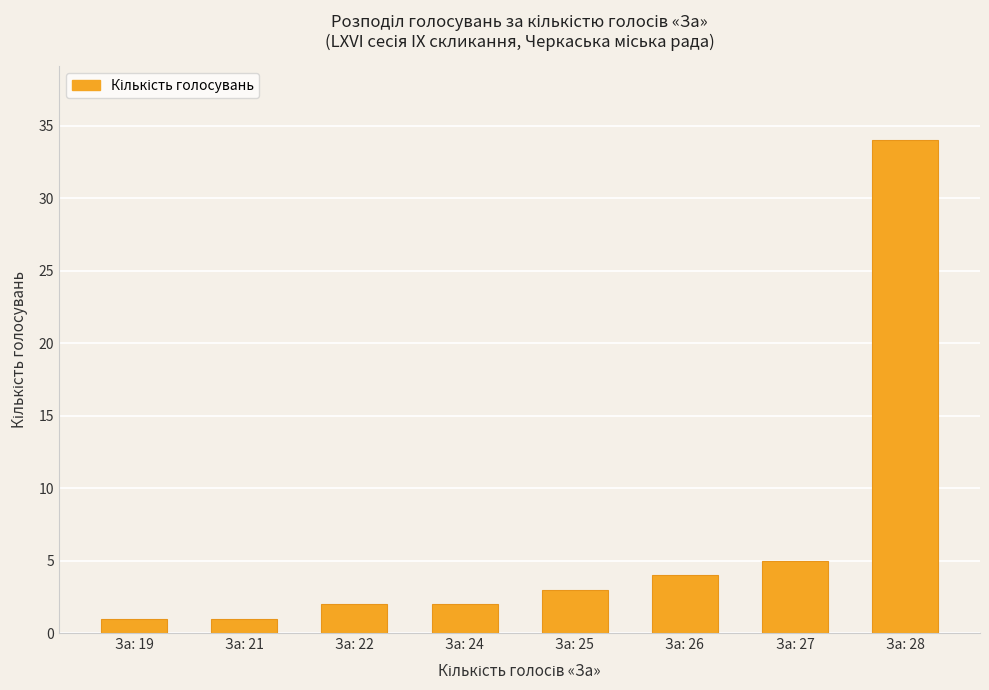

Reading left to right, transcribe all the data shown in this chart.

1	1	2	2	3	4	5	34